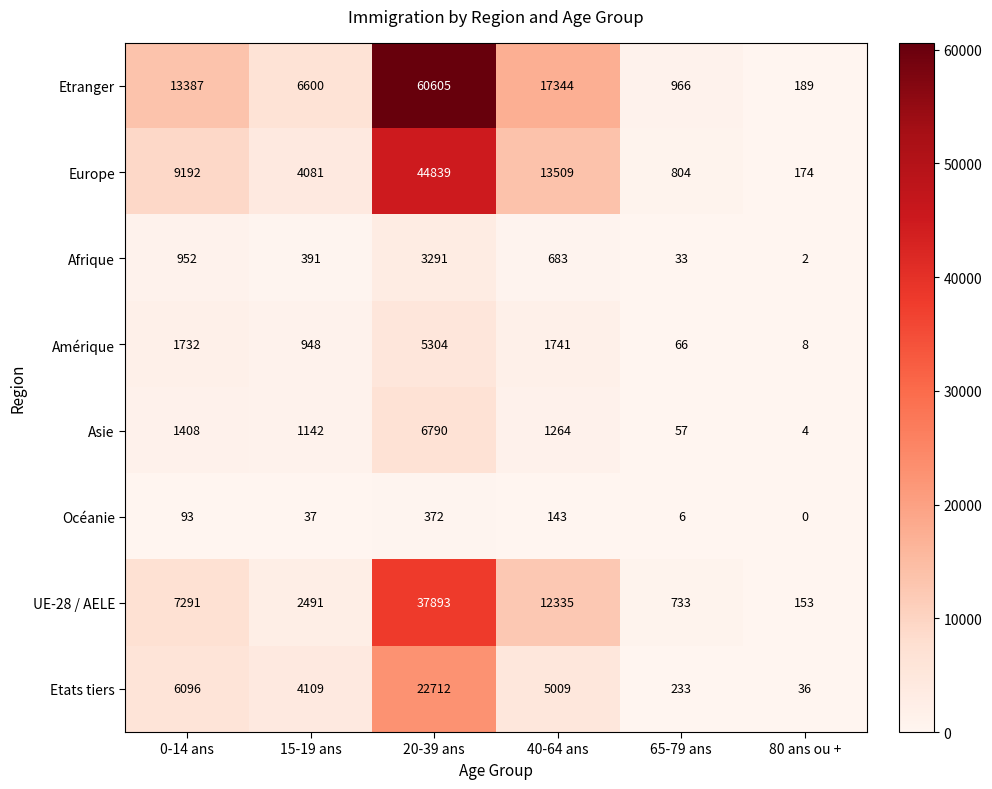

The UE-28 / AELE series shows 153 at 80 ans ou +. True or false?

True